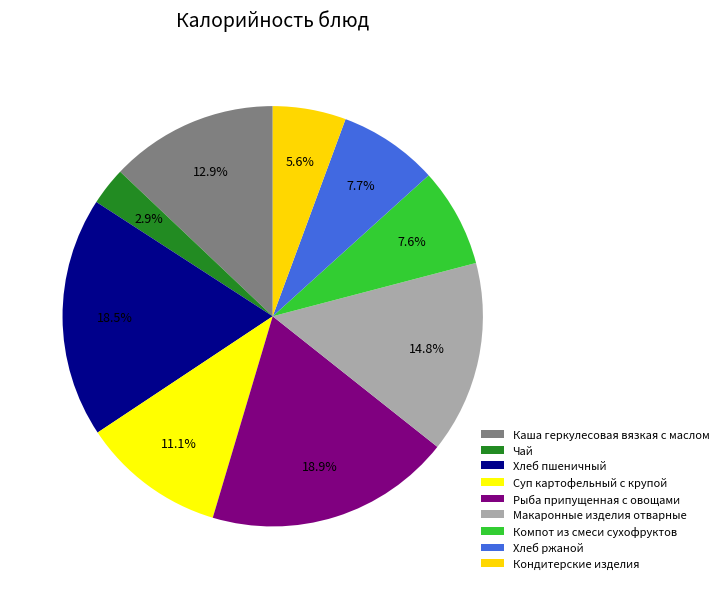

How many segments does this pie chart have?

9